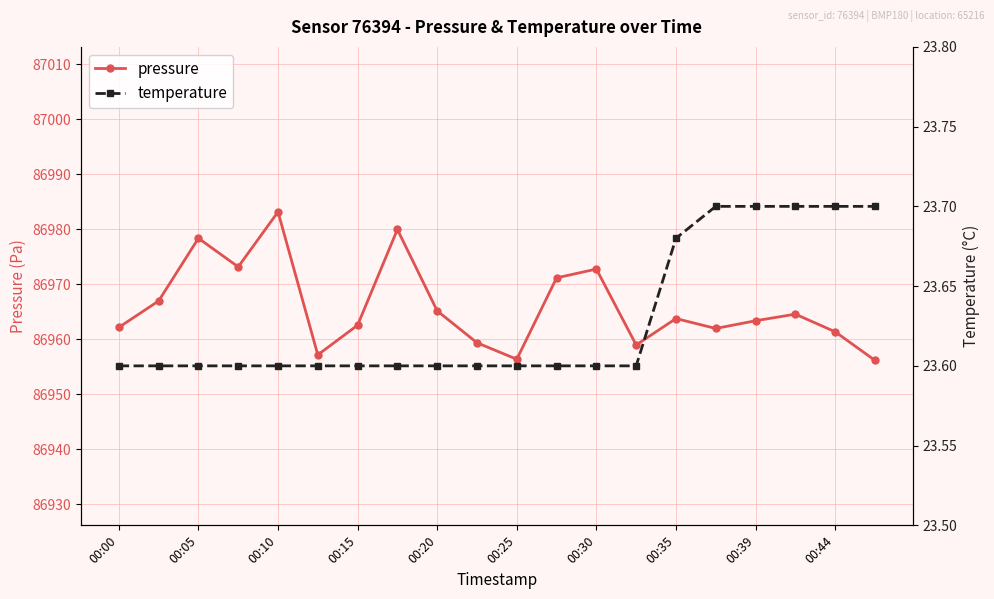

True or false: pressure and temperature intersect in this chart.

False